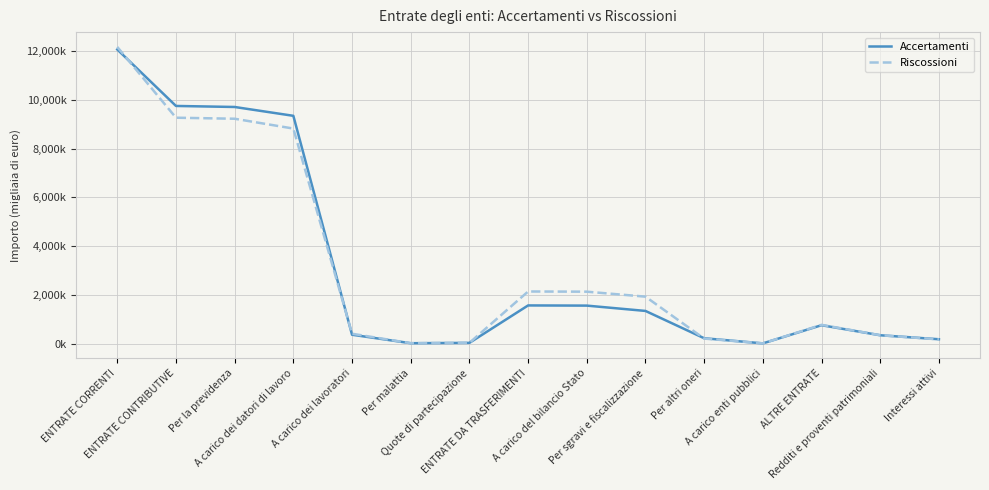

The Riscossioni series shows 9269662 at ENTRATE CONTRIBUTIVE. True or false?

True